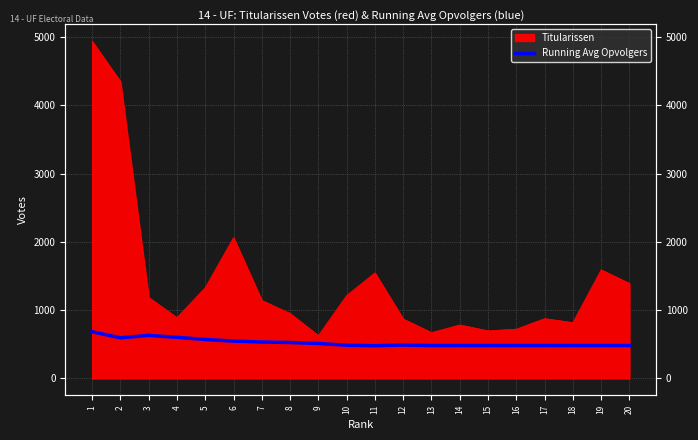

The value at 1 is 684.0. True or false?

True